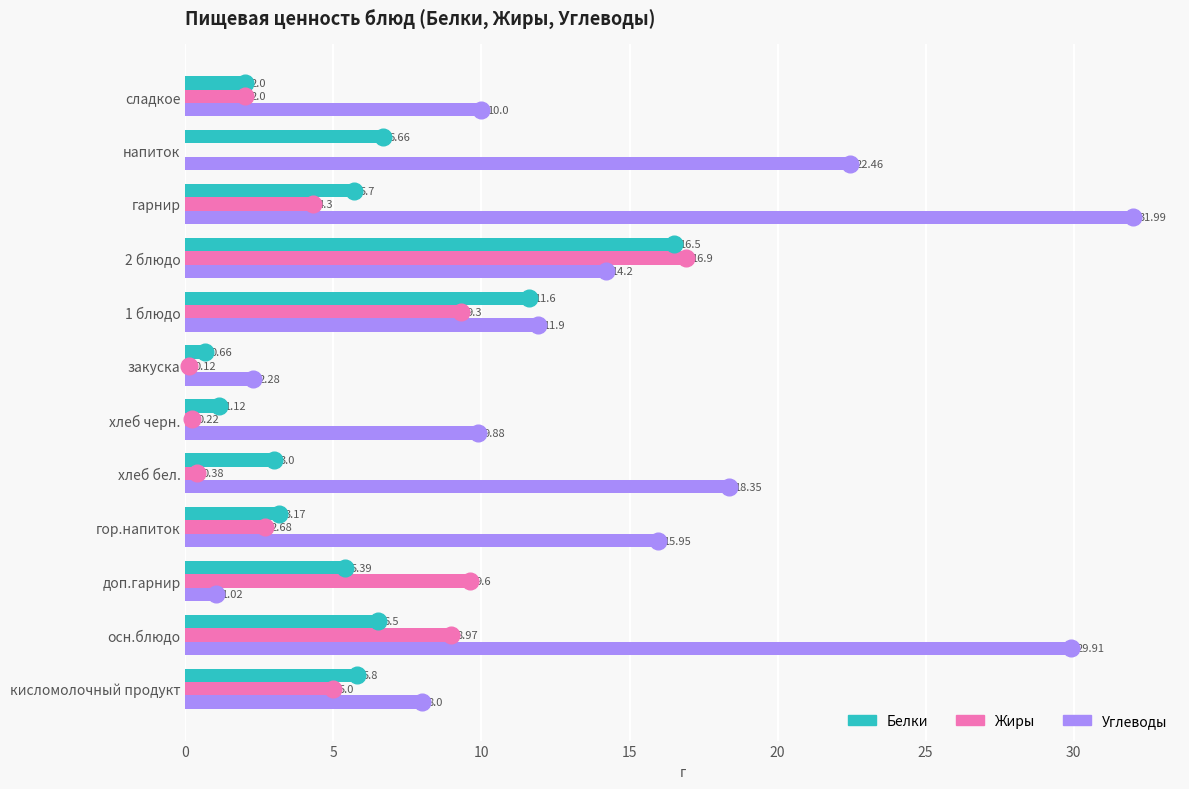

What is the greatest value displayed?

32.0